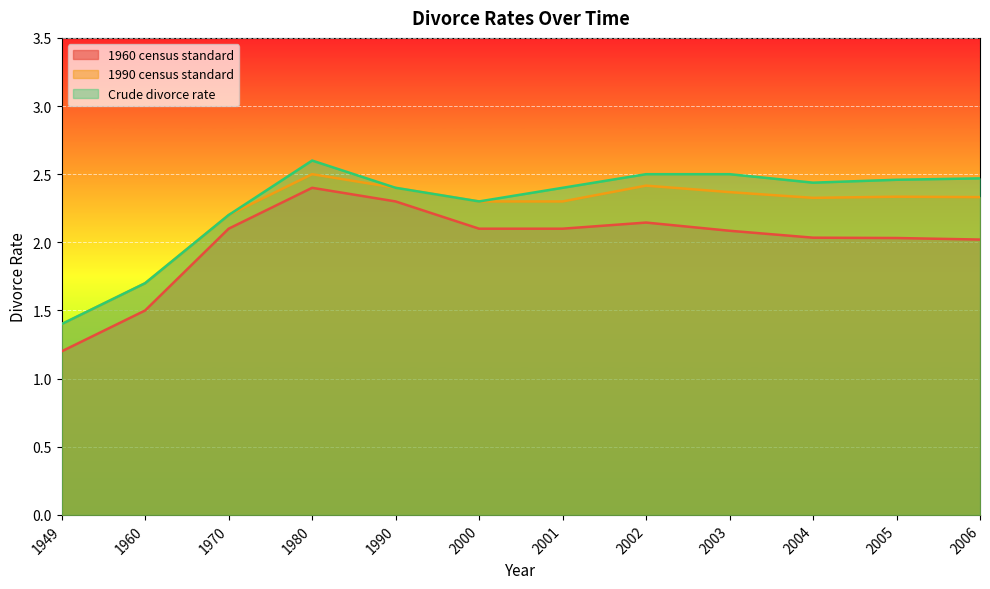

At which category is the sum across all series the highest?

1980